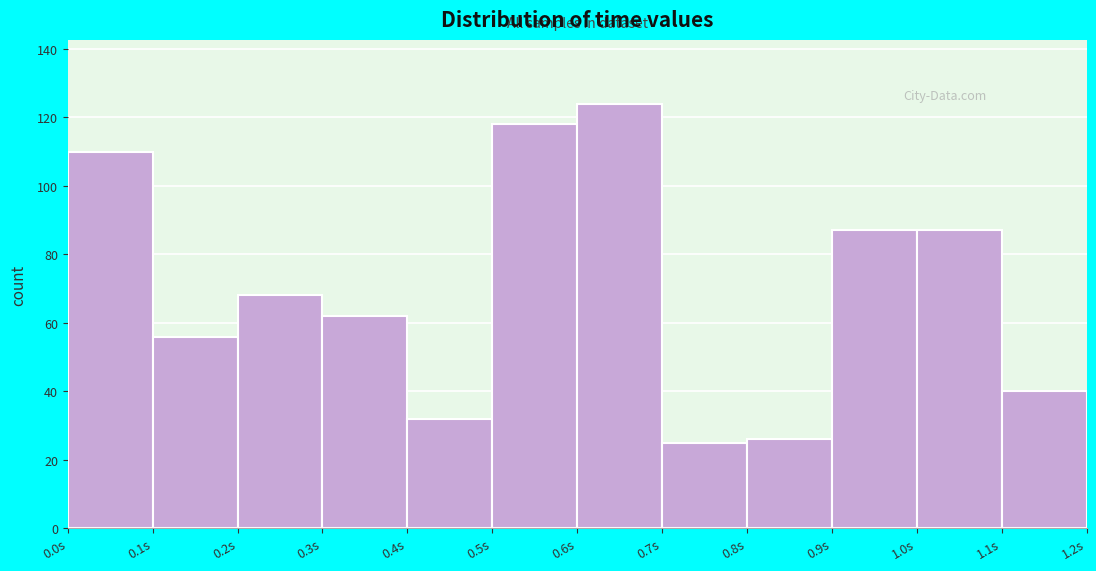

Reading left to right, list every bar in this chart as the range it spans on the x-axis followed by its height. The values are not printed on the chart, so give them approximately, as read against the axis.

0.0 to 0.1: 110
0.1 to 0.2: 56
0.2 to 0.3: 68
0.3 to 0.4: 62
0.4 to 0.5: 32
0.5 to 0.6: 118
0.6 to 0.7: 124
0.7 to 0.8: 26
0.8 to 0.9: 26
0.9 to 1.0: 88
1.0 to 1.1: 88
1.1 to 1.2: 40